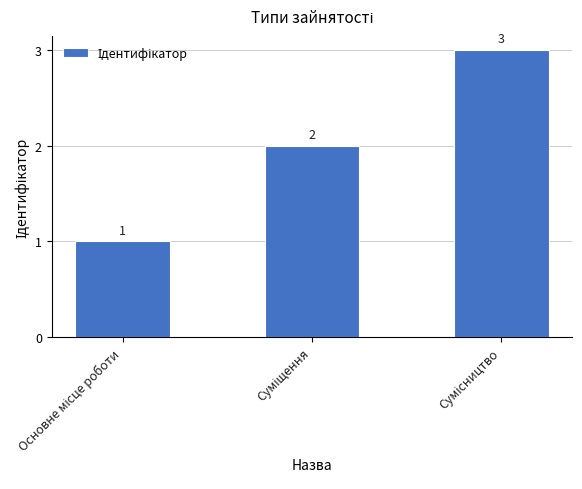

How many values are below 2?

1